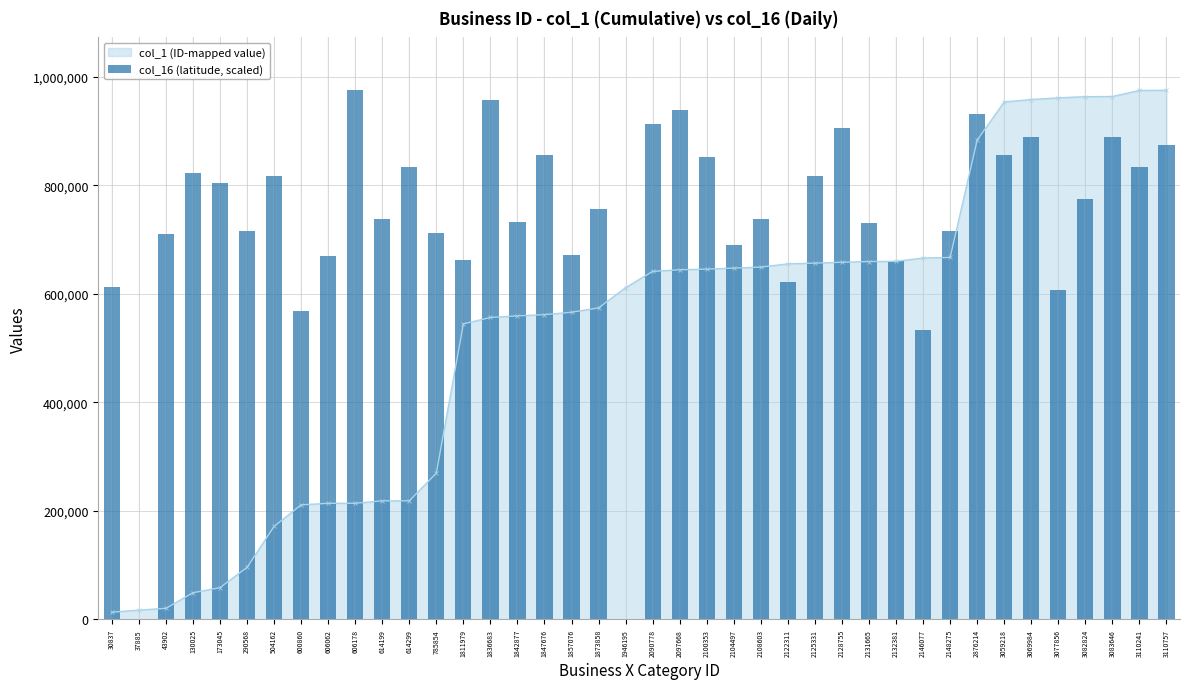

Rank the categories by value from lowest to highest.

37885, 1946195, 2146077, 600860, 3077856, 30837, 2122311, 2132381, 1811979, 606062, 1857076, 2104497, 43902, 785854, 290568, 2148275, 2131665, 1842877, 2108603, 614199, 1873858, 3082824, 173045, 504162, 2125331, 130025, 3110241, 614299, 2100353, 1847676, 3059218, 3110757, 3069984, 3083646, 2128755, 2090778, 2876214, 2097668, 1836683, 606178